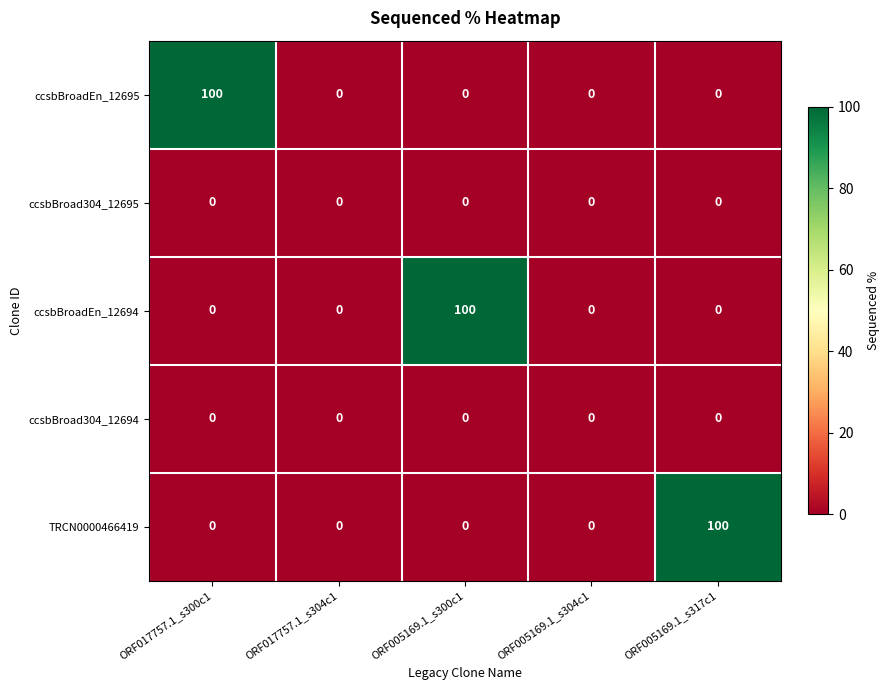

Is the value of ccsbBroad304_12694 at ORF005169.1_s300c1 greater than the value of TRCN0000466419 at ORF005169.1_s317c1?

No